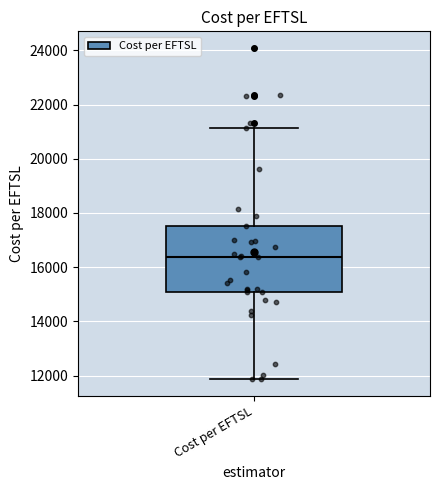

Transcribe this box plot: give where the median line is, the range the box spans, and where the two whiskers end, as read against the y-axis. The values are not printed on the chart, so give them approximately, as read against the axis.

median 16400, box 15000 to 17600, whiskers 11800 to 21200